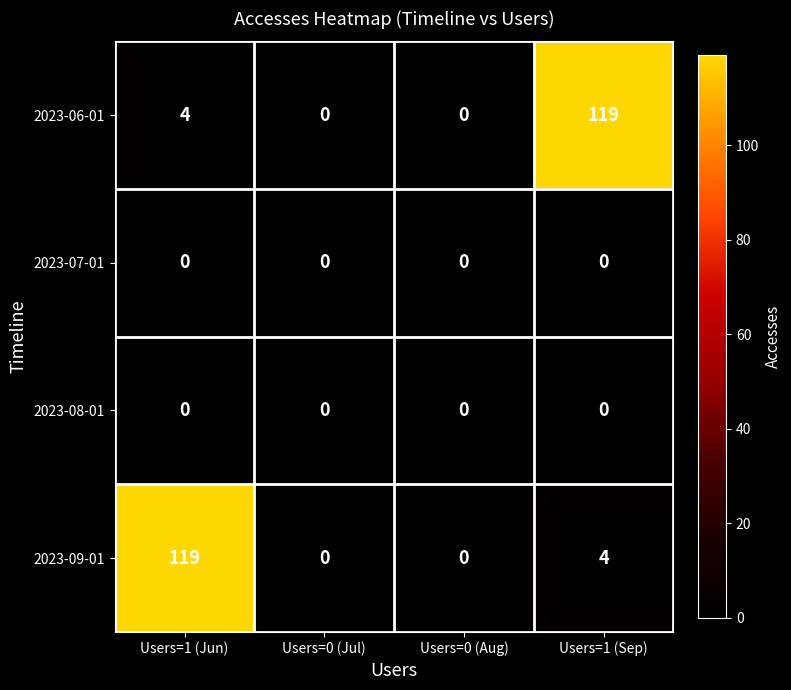

Which series changed the most between Users=0 (Jul) and Users=1 (Sep)?

2023-06-01